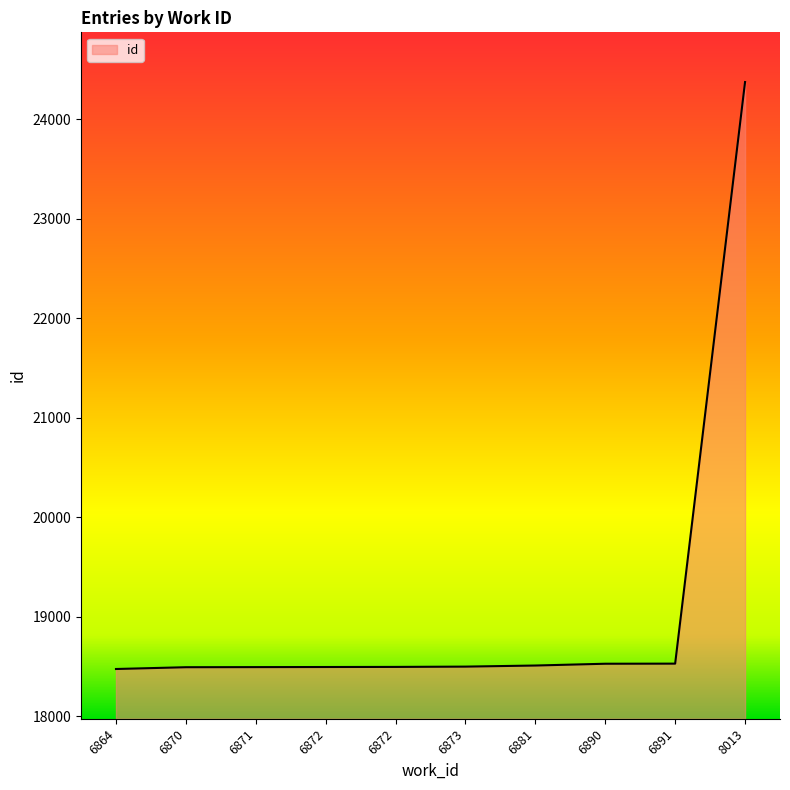

Reading left to right, list all the values displayed in this chart.

6864=18473	6870=18491	6871=18492	6872=18493	6872=18494	6873=18497	6881=18508	6890=18526	6891=18527	8013=24375